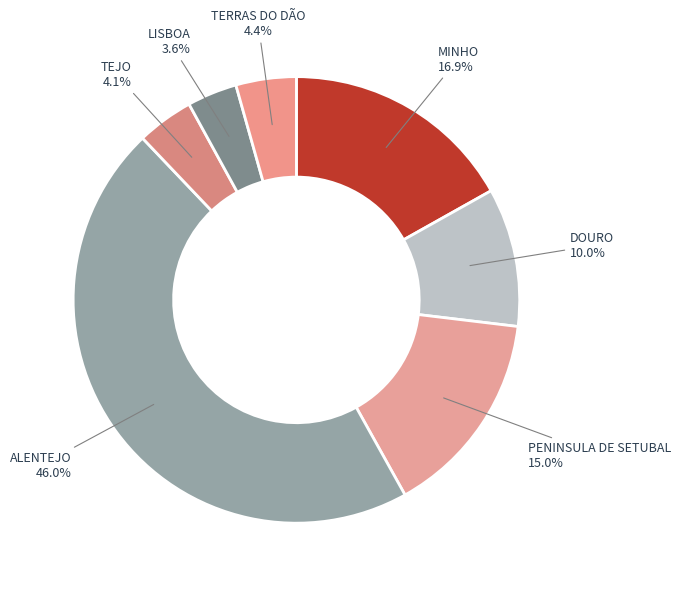

To the nearest percent, what is the difference between the DOURO and TERRAS DO DÃO slice percentages?

6%